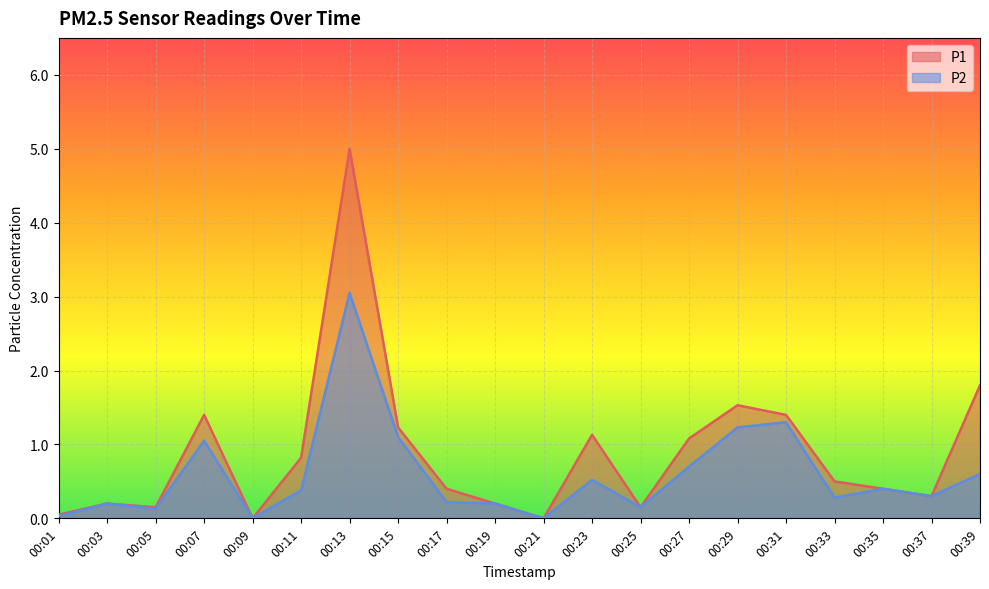

True or false: P1 and P2 intersect in this chart.

False